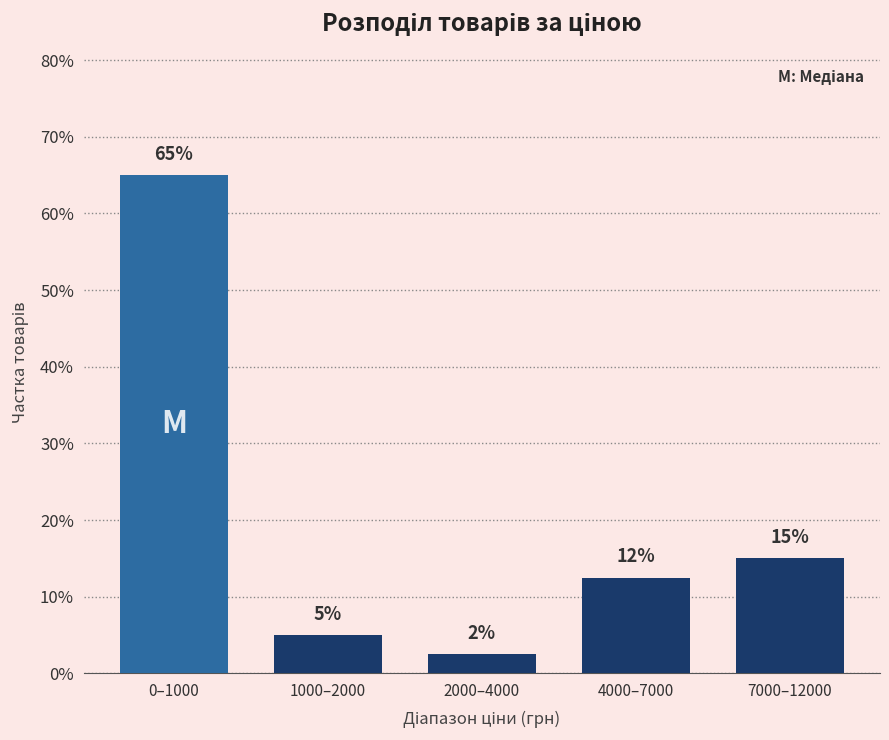

What is the difference between the maximum and second lowest values?

60.0